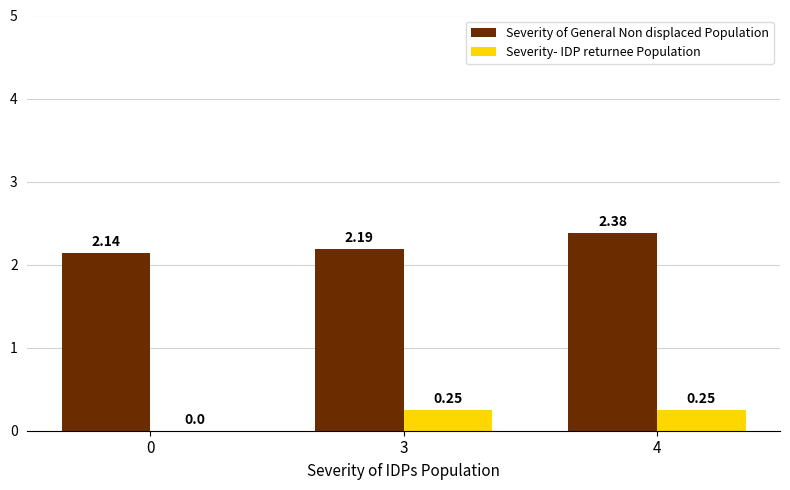

At which category is the sum across all series the highest?

4